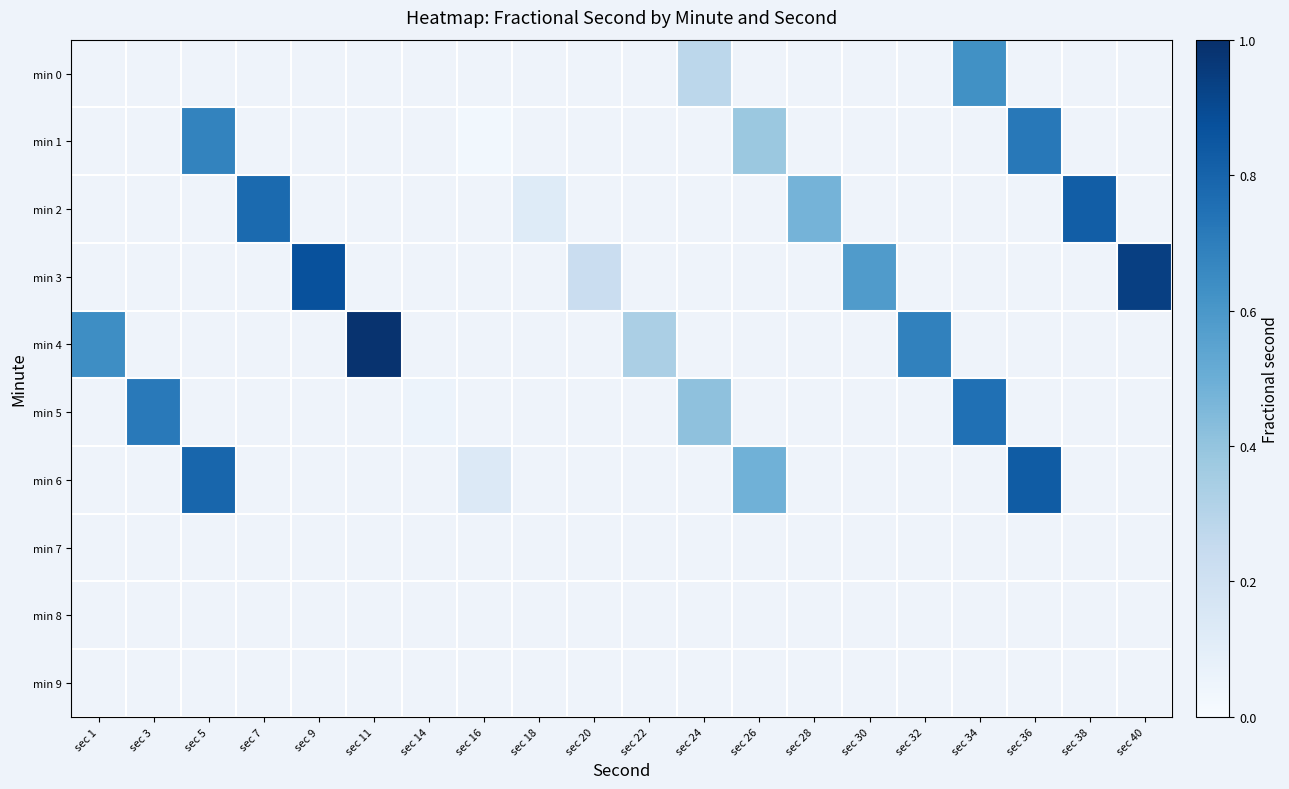

Which series has the largest range (max minus min)?

min 4